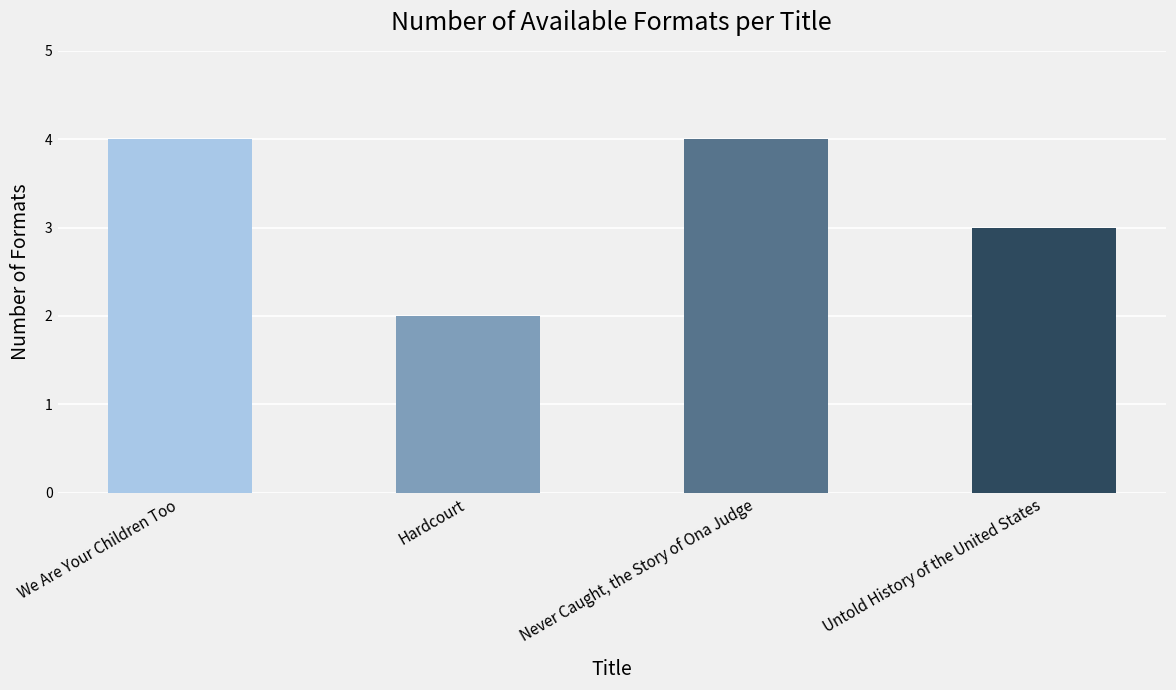

How many values are below 4?

2